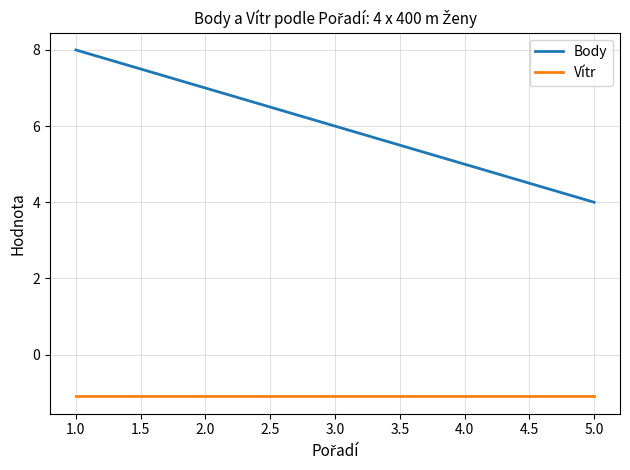

True or false: Vítr and Body cross at least once.

False